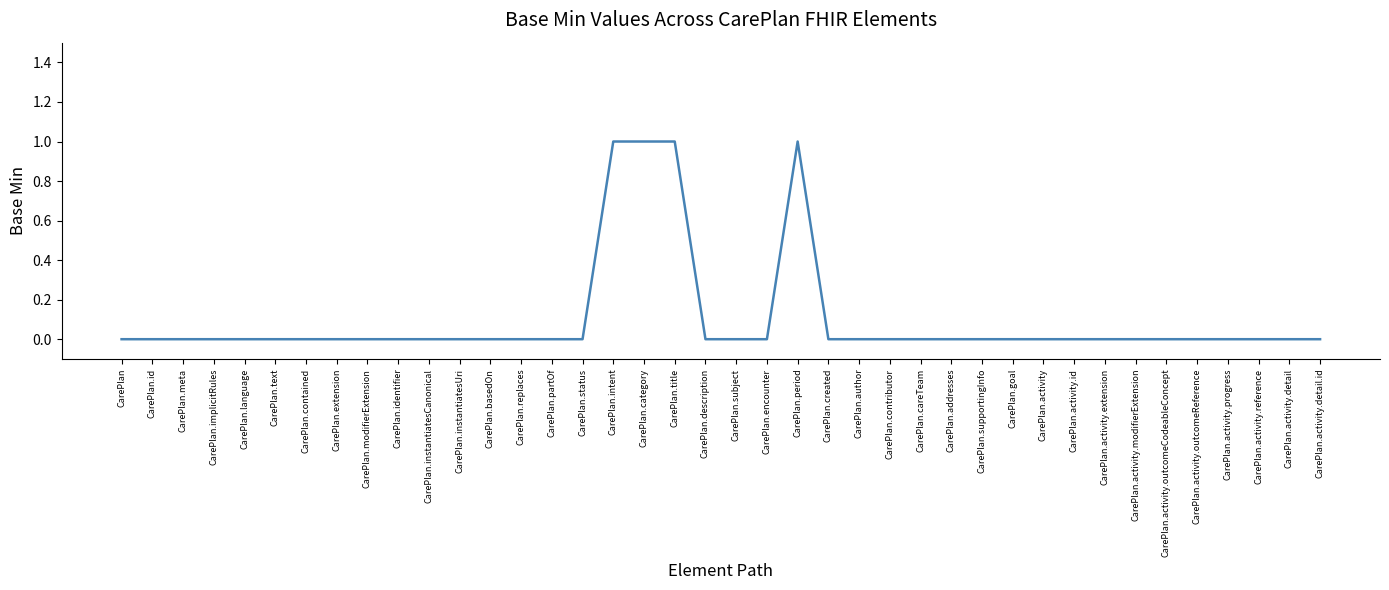

Does the chart display data point markers on the line(s)?

No